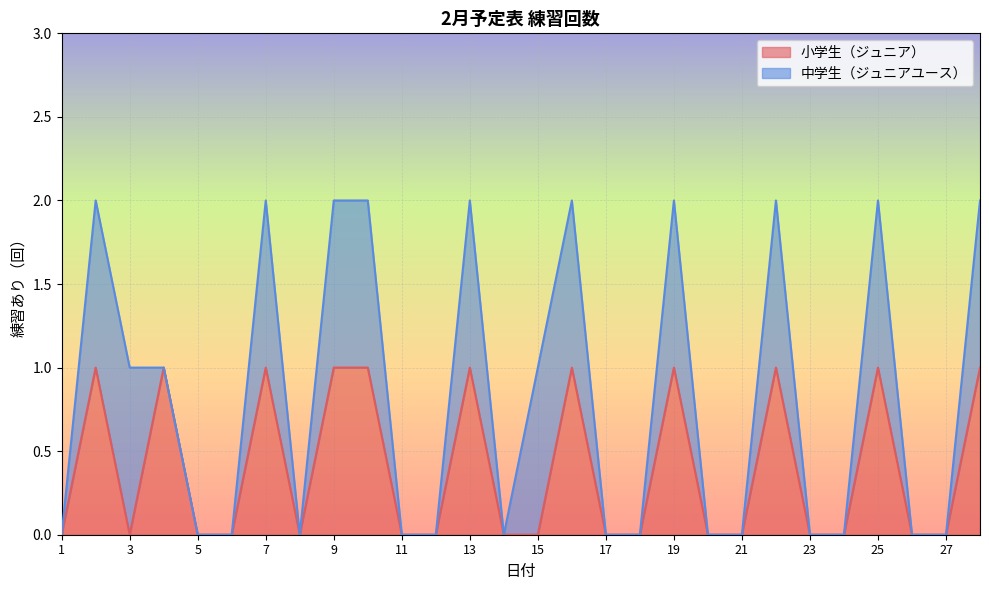

True or false: the data has more than 2 interior local peaks.

True